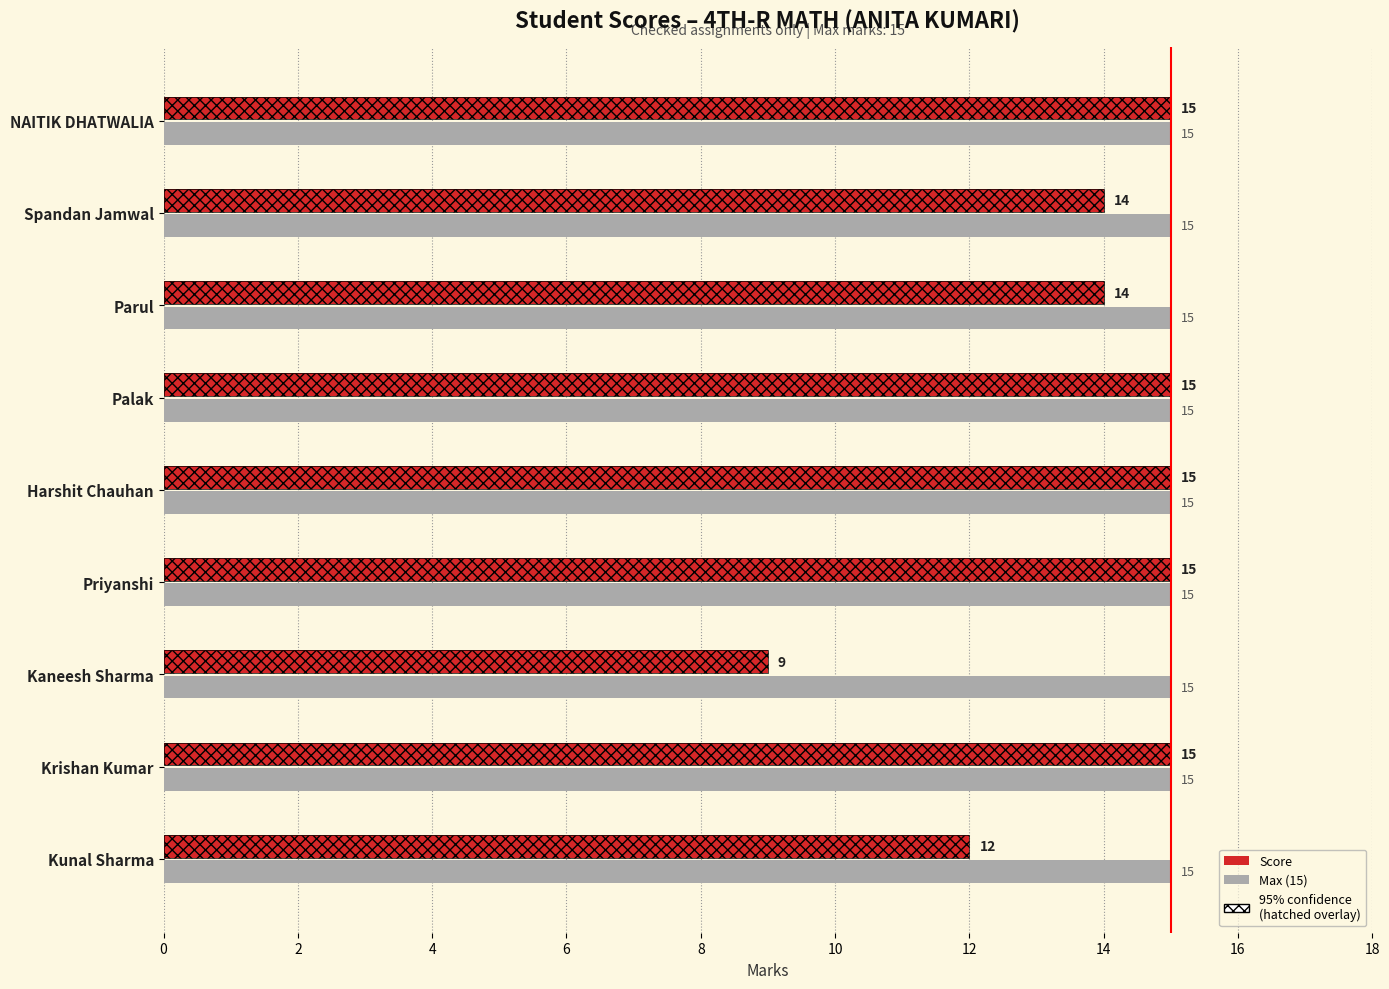

Is the value of Max at 8 greater than the value of Score at 2?

No